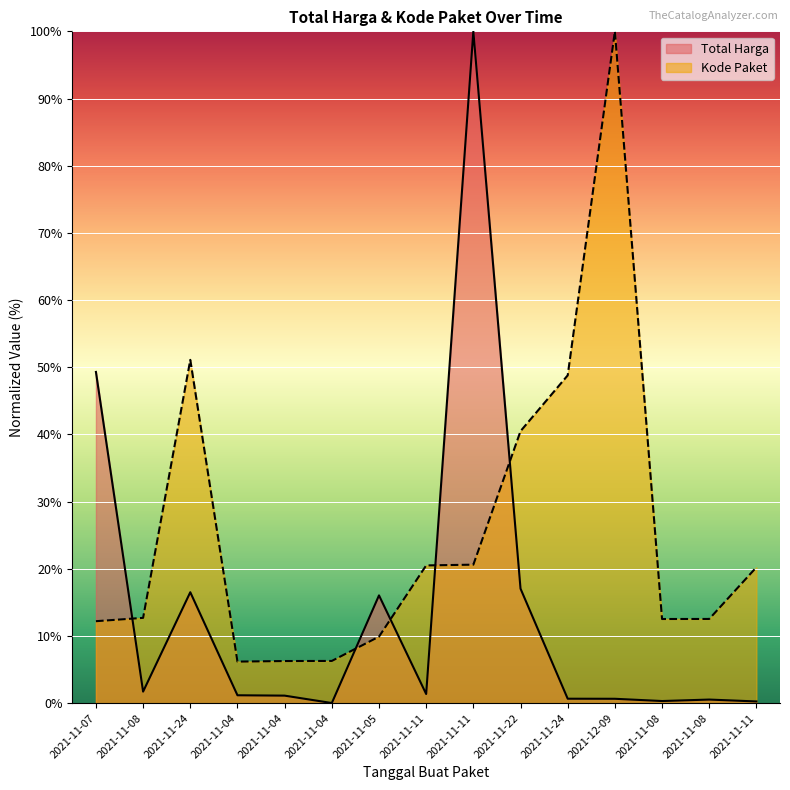

What is the value of the Kode Paket point at the 15th from the left?

20.5